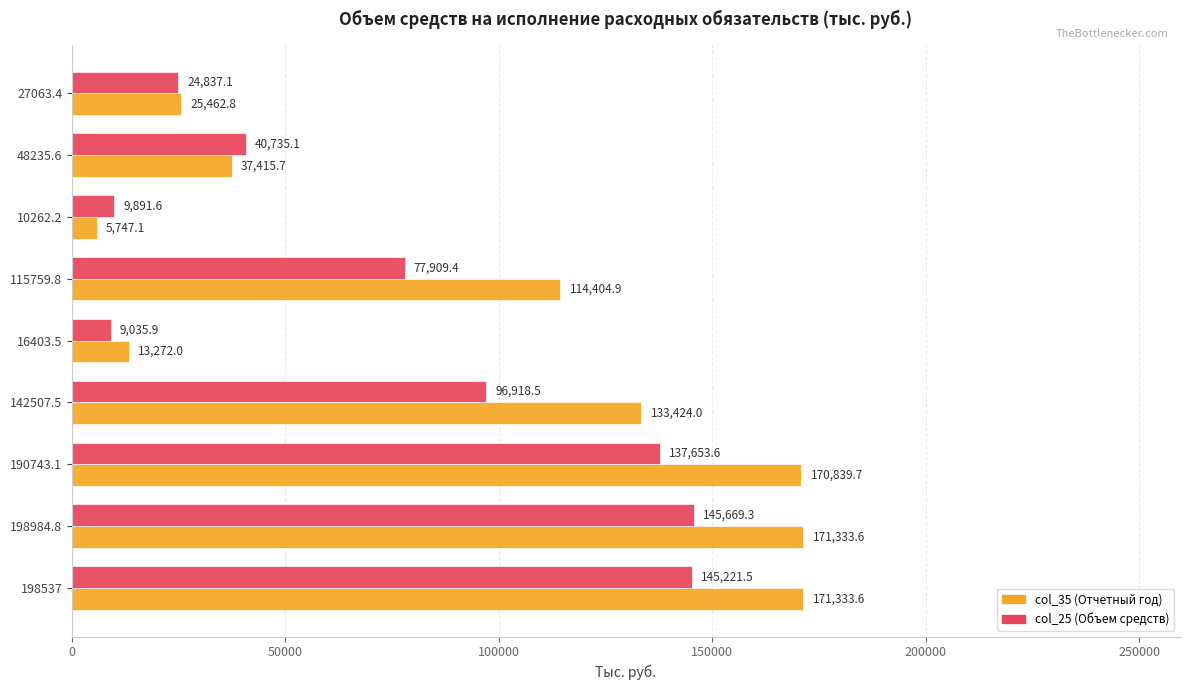

The value of col_25 (Объем средств) at 10262.2 is 9891.6. True or false?

True